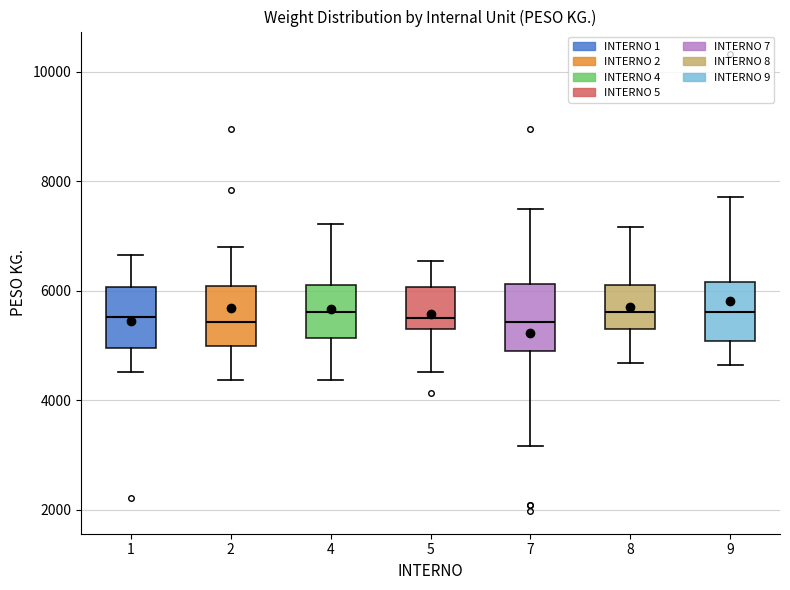

Where is the lower edge of the box at x = 8 on the y-axis? The values are not printed on the chart, so give them approximately, as read against the axis.

5400